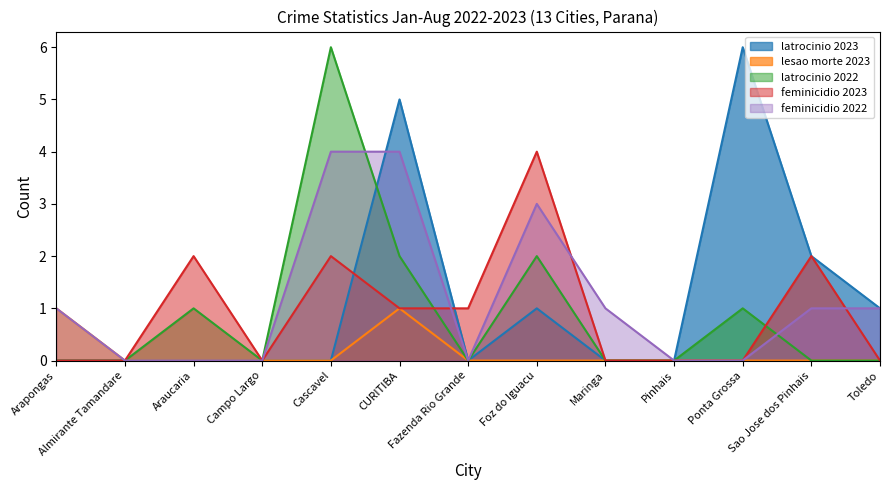

How many interior local valleys does the latrocinio 2022 series have?

2